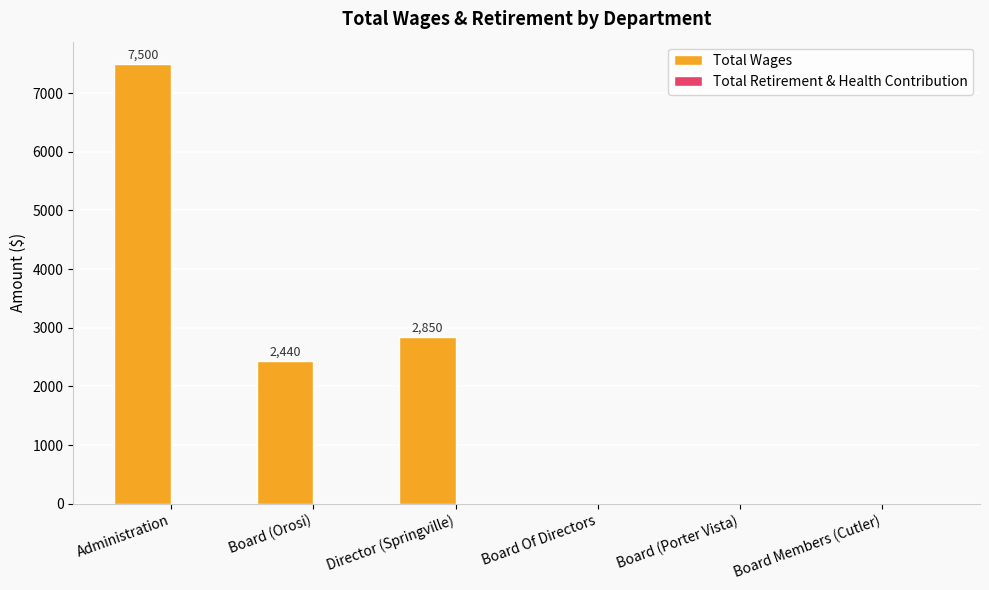

Which has a higher value, Board Members (Cutler) or Board (Orosi)?

Board (Orosi)